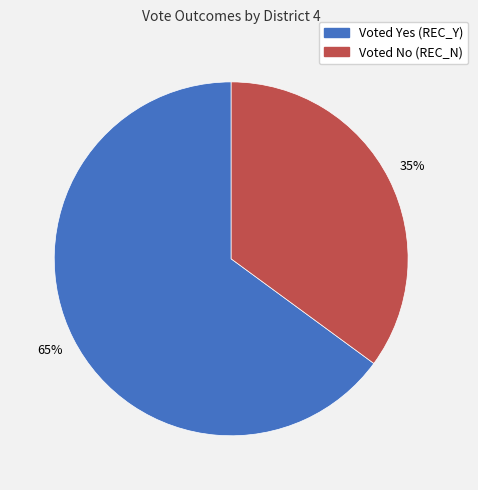

How many slices are in this pie chart?

2